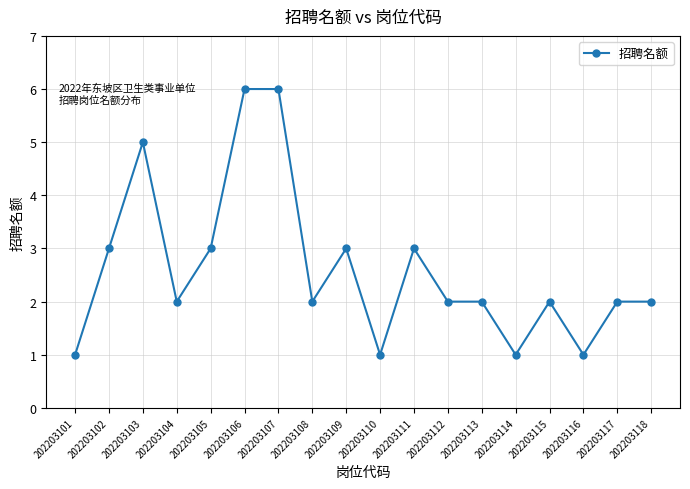

What is the value of the 18th point from the left?

2